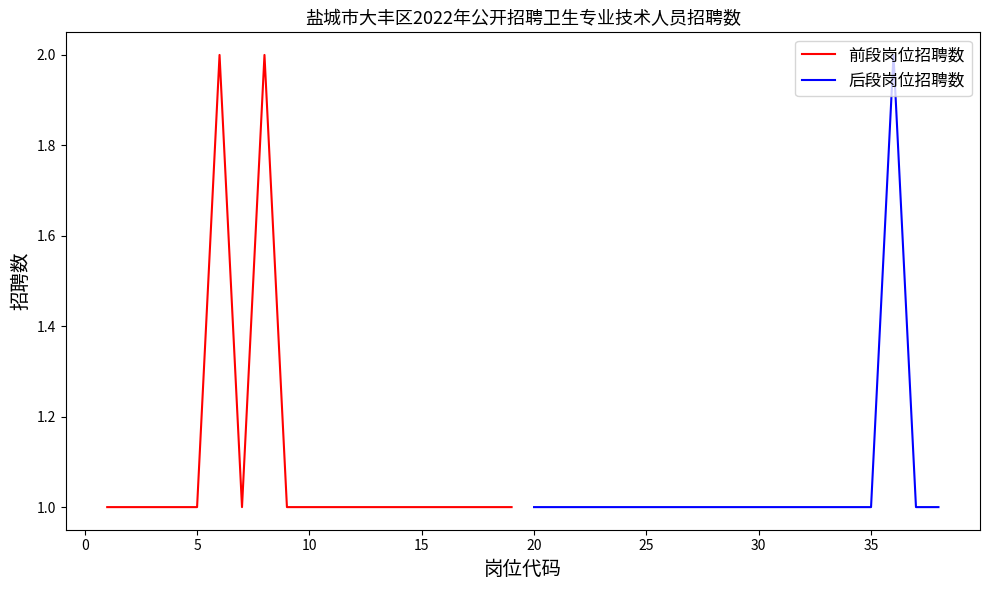

How many lines are shown in the chart?

2